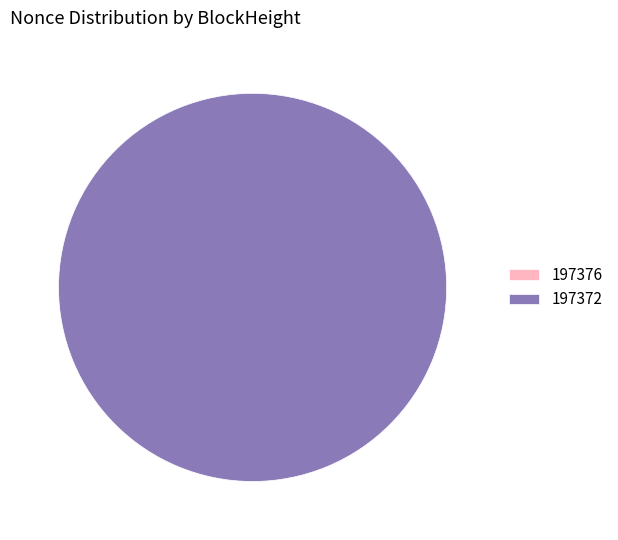

Is there any slice that represents more than half of the pie?

Yes